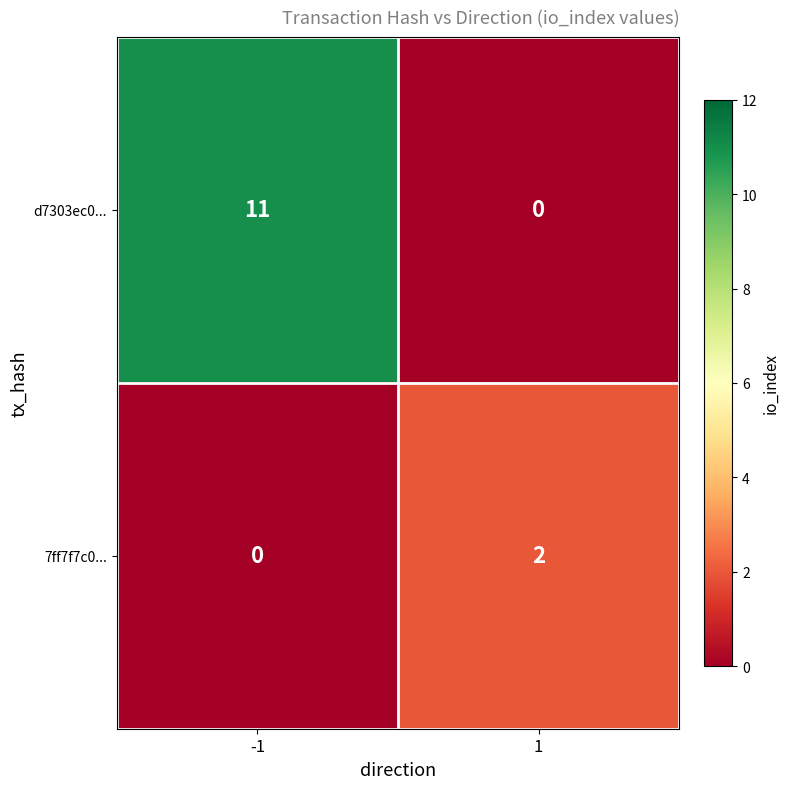

What is the maximum value shown in the chart?

11